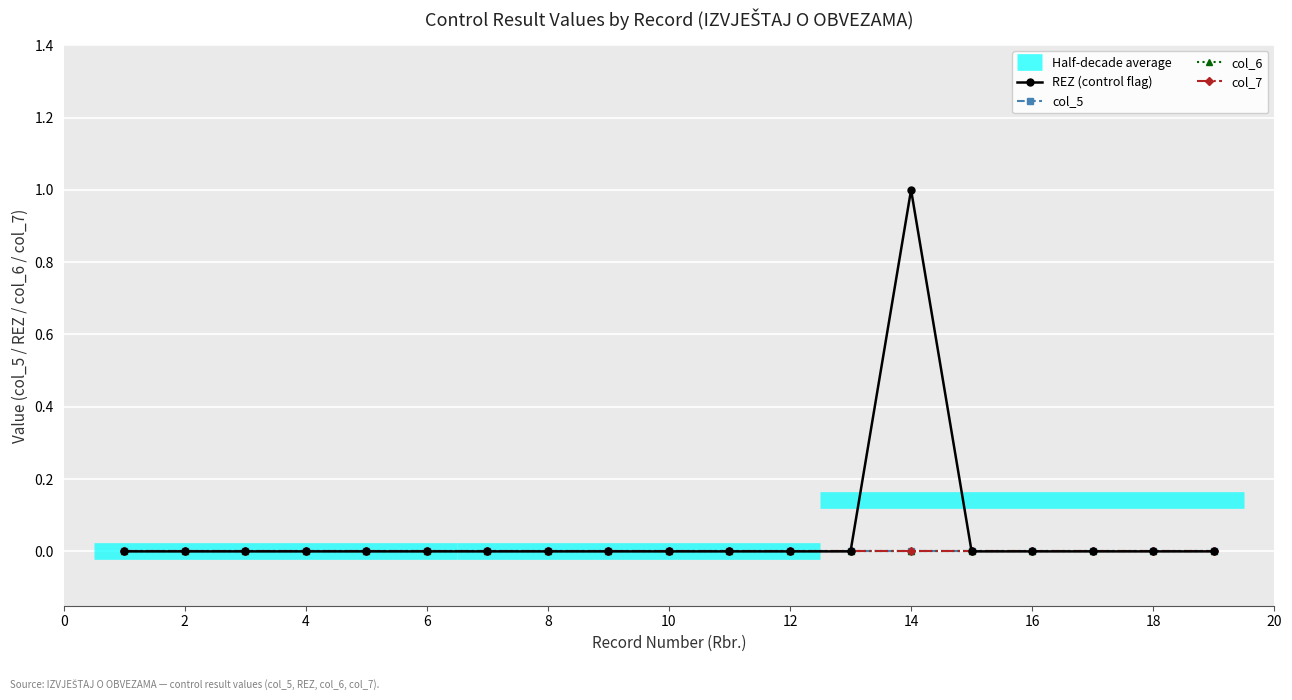

Between 20 and 12, which series saw the biggest shift?

REZ (control flag)